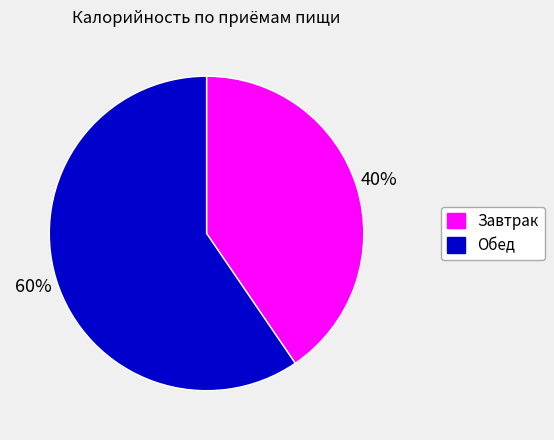

Which category has the smallest portion of the pie?

Завтрак